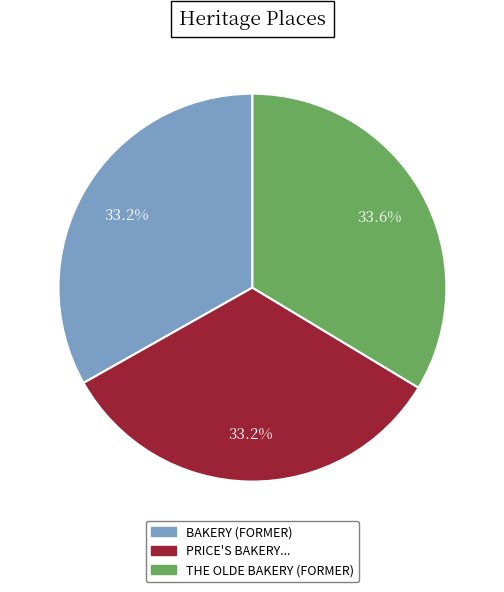

How many slices are in this pie chart?

3